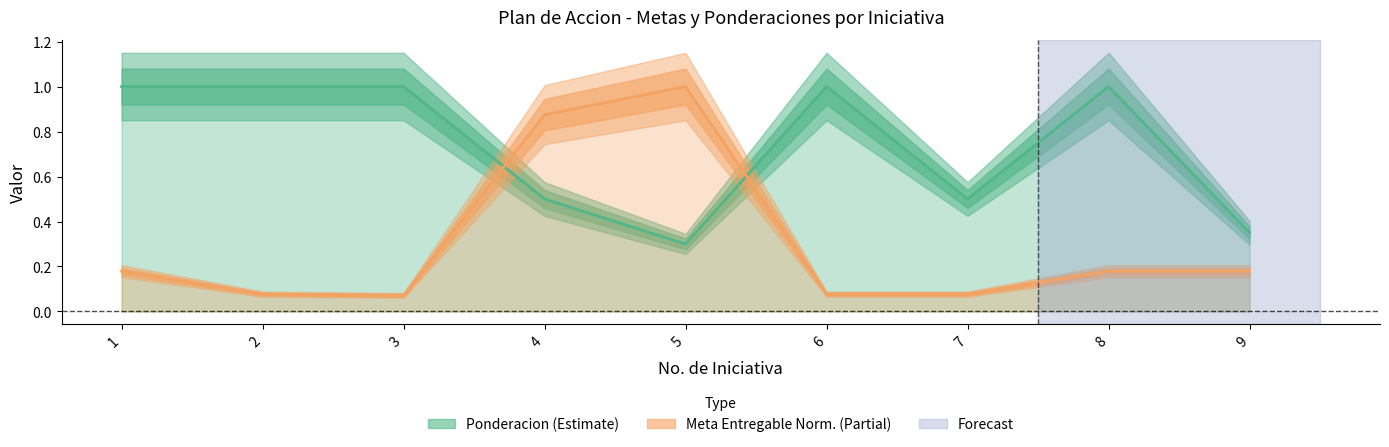

Where is the first local maximum?

6